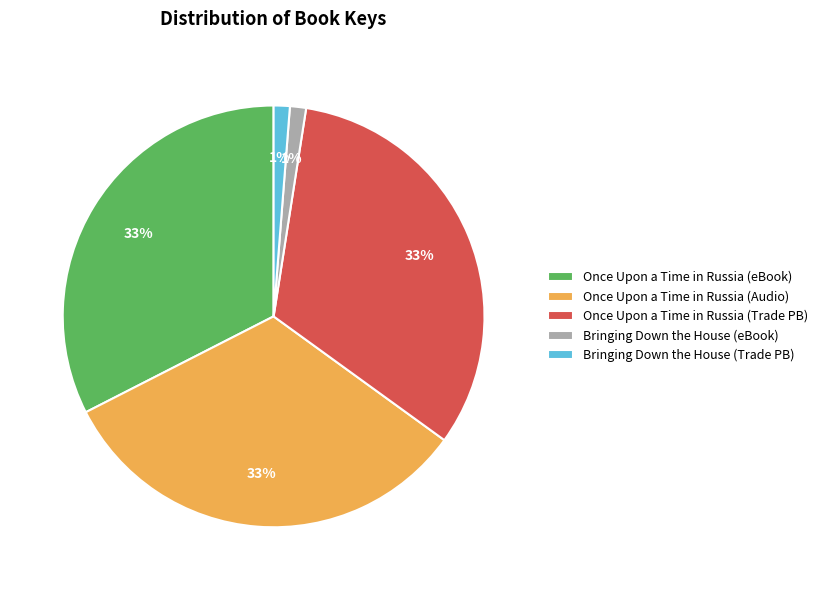

Is there any slice that represents more than half of the pie?

No